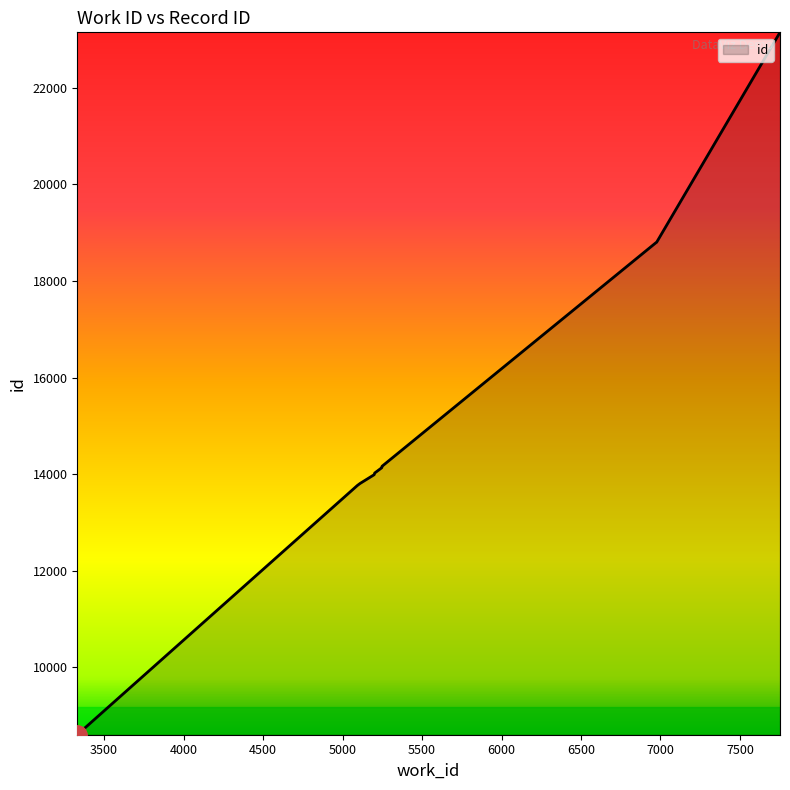

How many lines are shown in the chart?

1